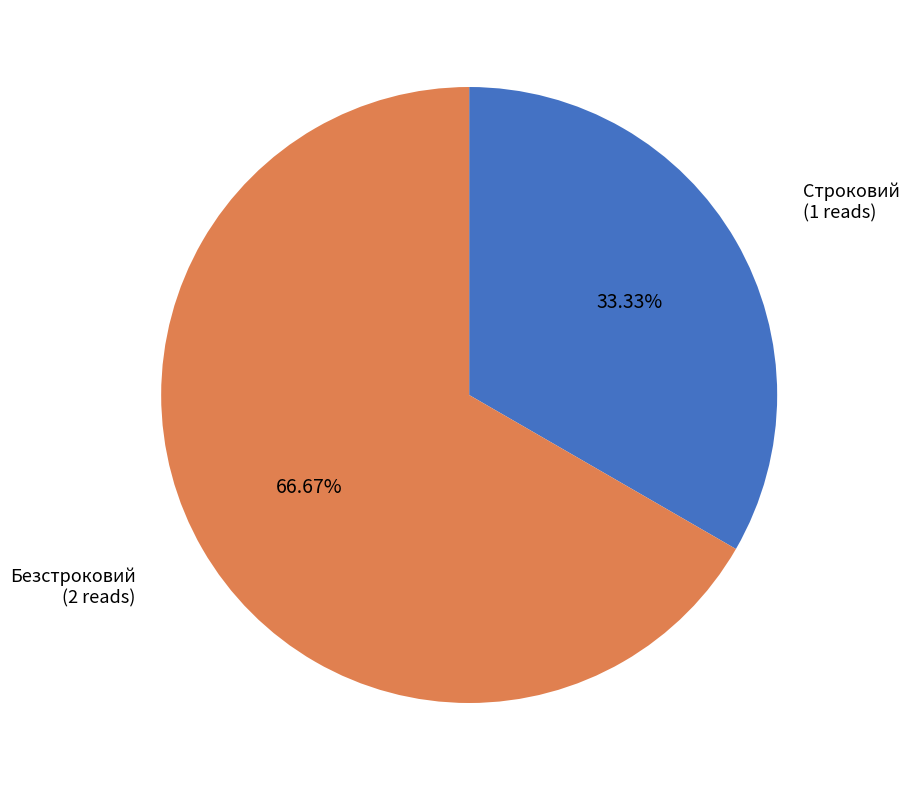

To the nearest percent, what is the difference between the largest and smallest slice percentages?

33%